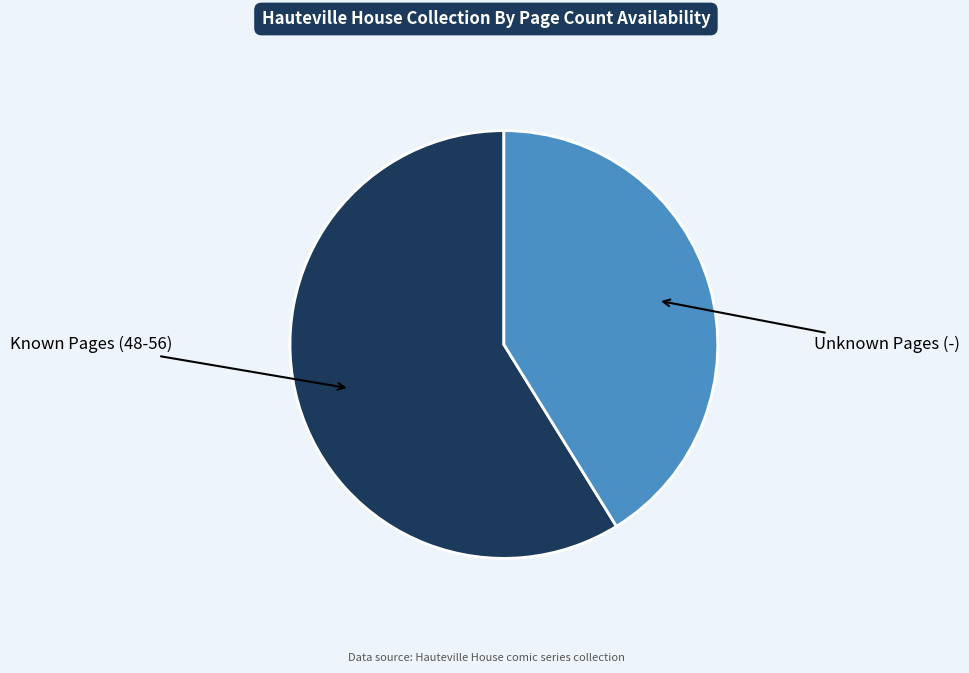

Is there a majority slice in this chart?

Yes